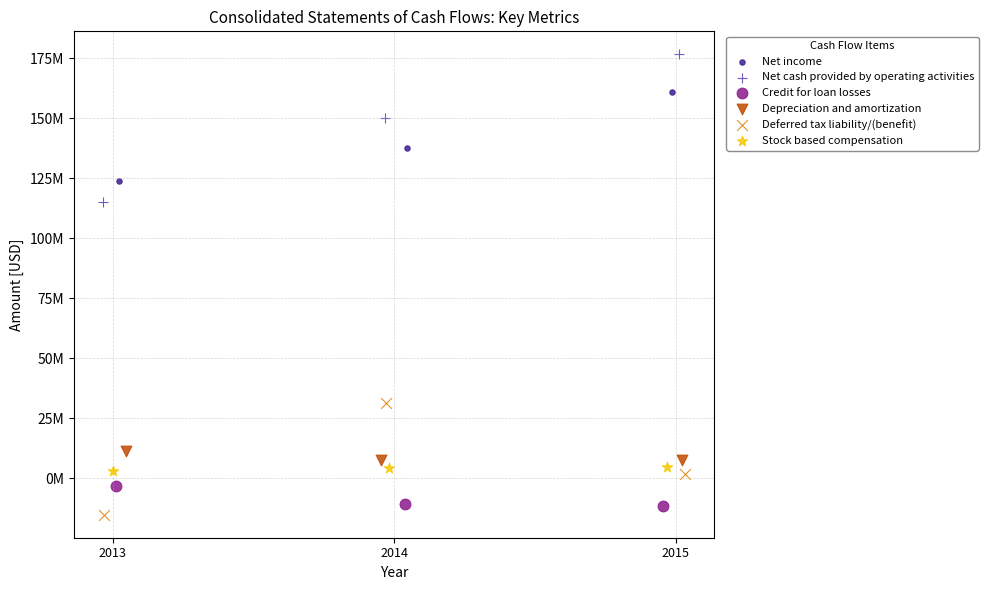

Which series contains the lowest Y value?

Deferred tax liability/(benefit)